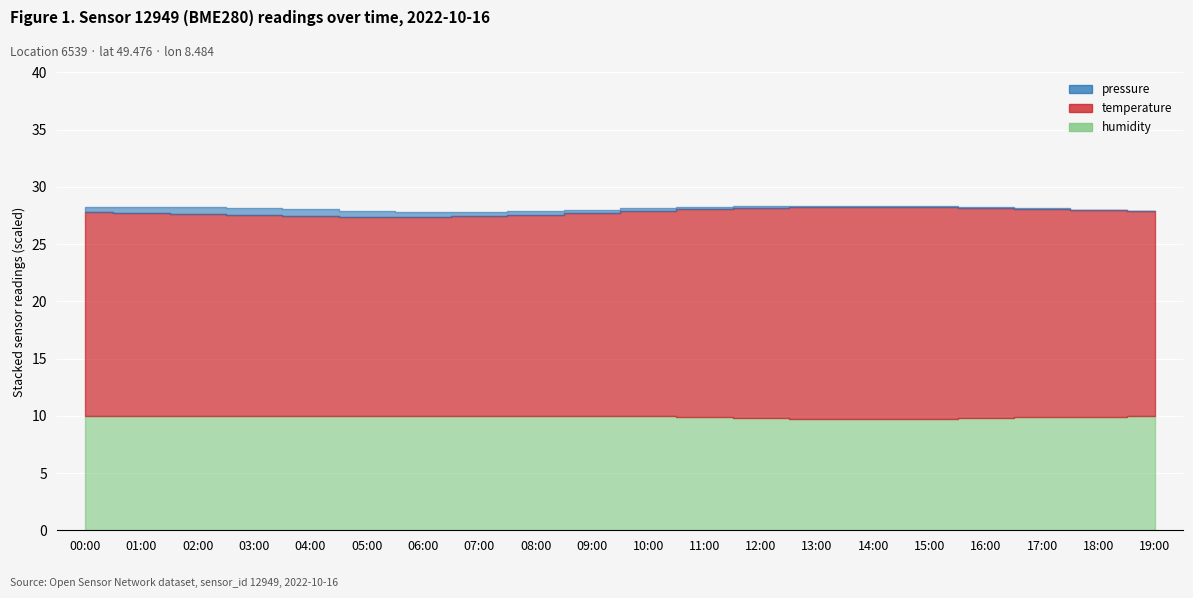

Reading right to left, list all the values displayed in this chart.

pressure: 100228.4	100231.9	100234.7	100238.2	100243.6	100249.1	100255.7	100262.4	100268.9	100274.6	100281.3	100292.8	100305.4	100318.6	100331.2	100348.7	100362.1	100358.4	100339.1	100316.9
temperature: 17.9	18.1	18.2	18.4	18.5	18.5	18.5	18.3	18.1	17.9	17.8	17.6	17.4	17.4	17.4	17.4	17.5	17.6	17.7	17.8
humidity: 99.6	99.2	98.7	98.1	97.5	97.1	97.6	98.2	98.9	99.5	99.8	100.0	100.0	100.0	100.0	100.0	100.0	100.0	100.0	100.0